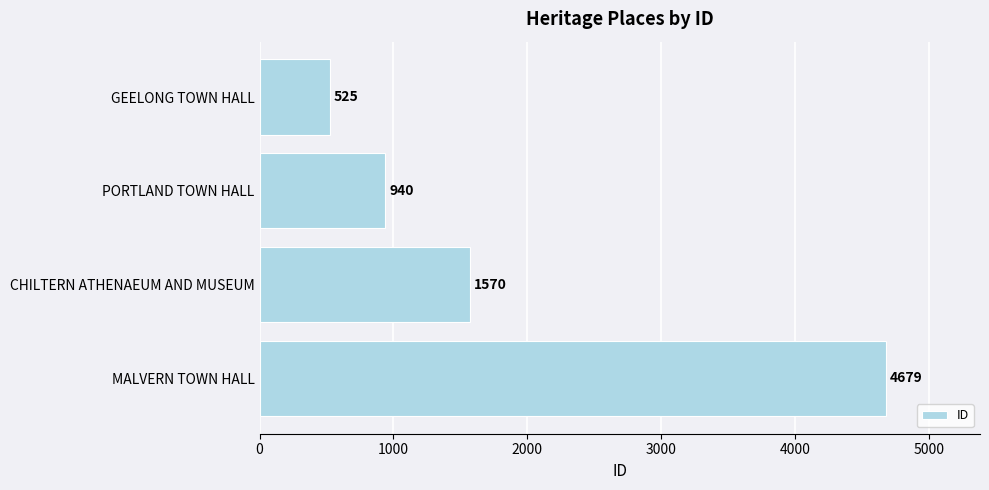

What is the label of the 1st bar from the bottom?

MALVERN TOWN HALL